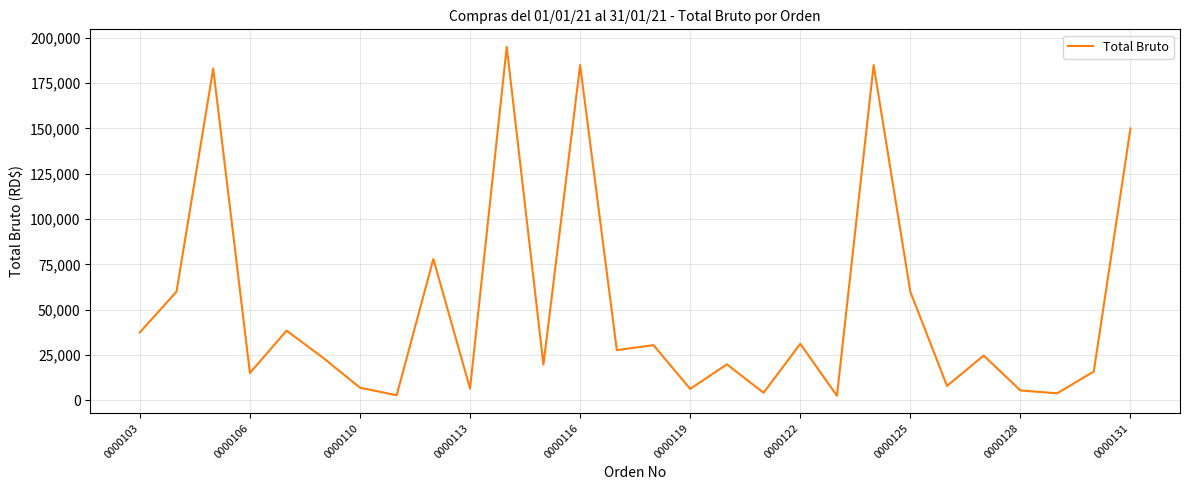

What is the greatest value displayed?

195000.0